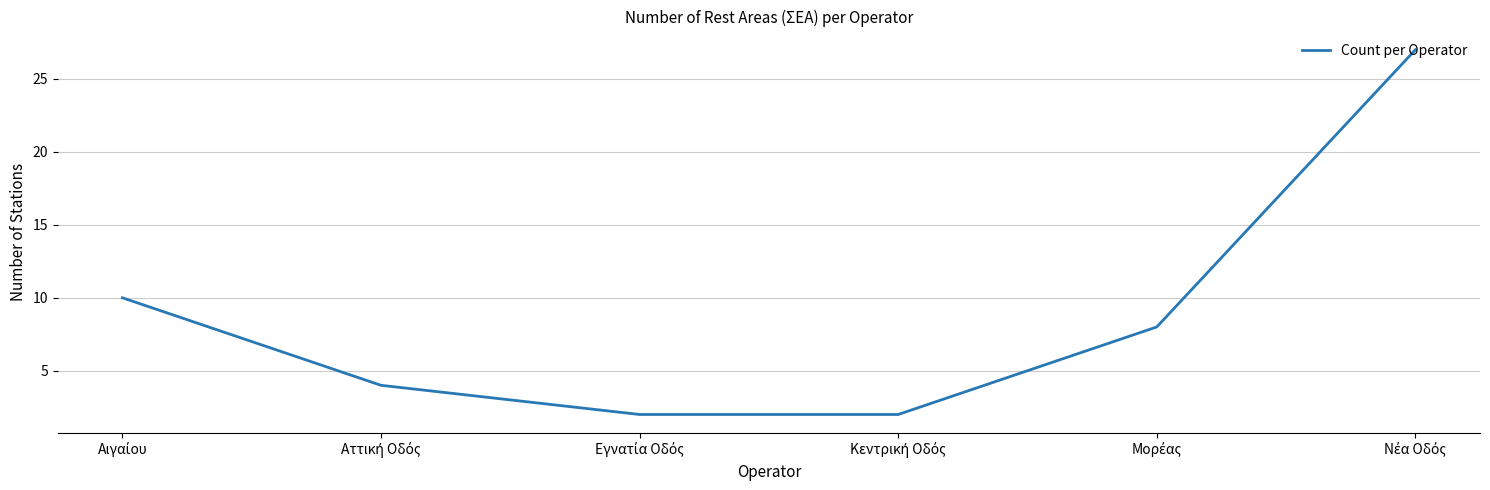

True or false: there are more than 2 points higher than both neighbors.

False